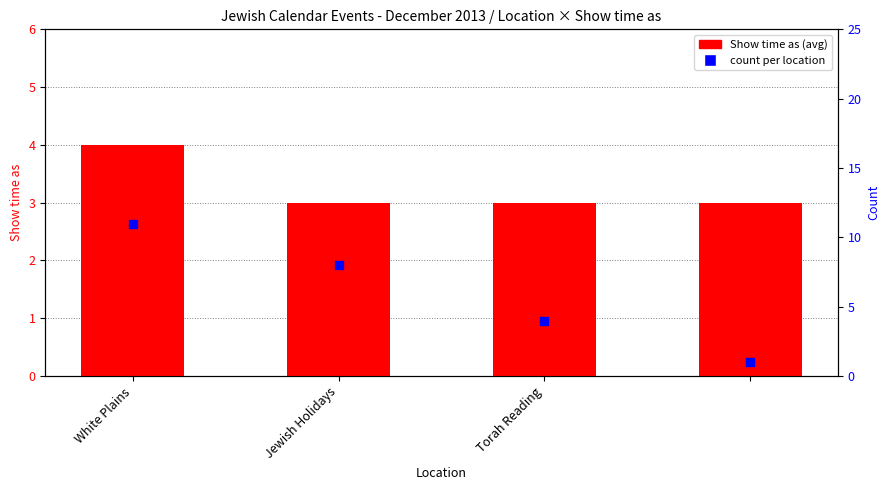

Is the value of count at Torah Reading greater than the value of Show time as (avg) at White Plains?

No